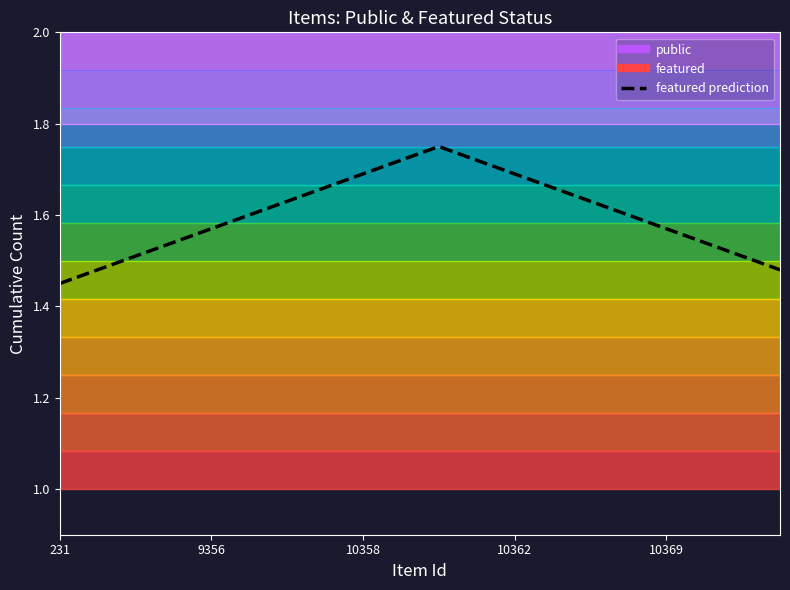

What is the difference between the maximum and minimum values?

0.3